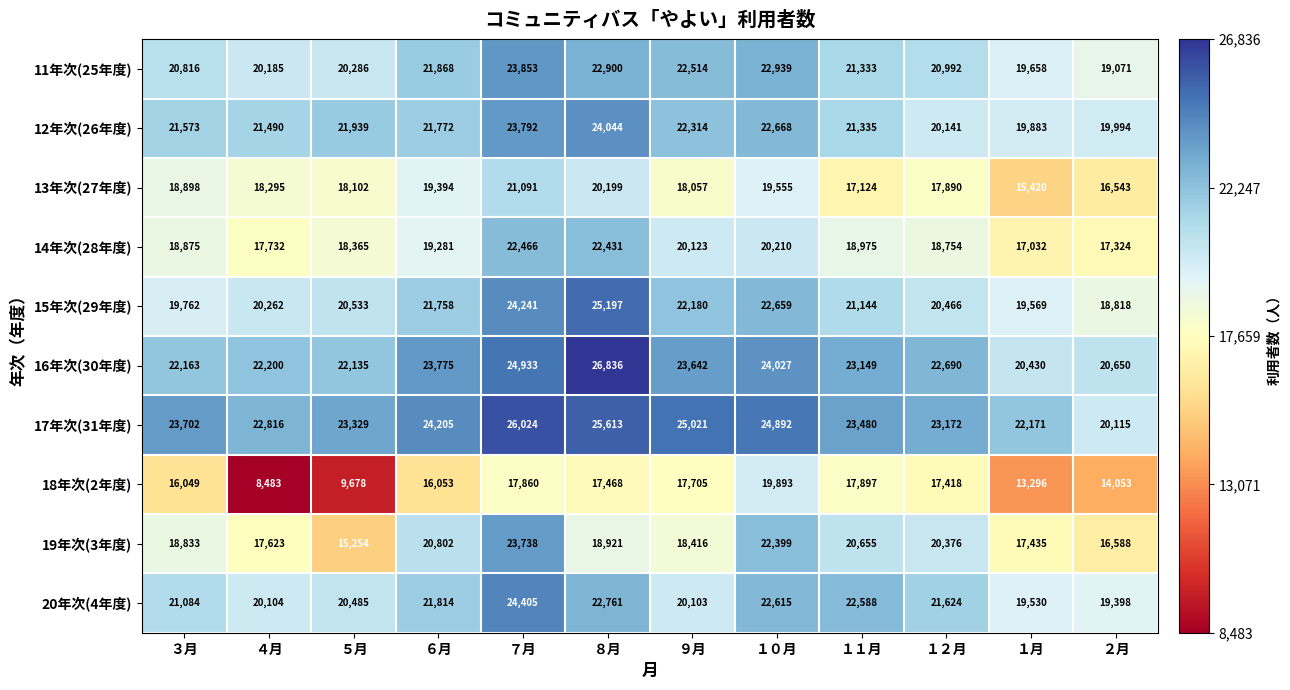

Where is 11年次(25年度) nearest to the value 21462?

１１月